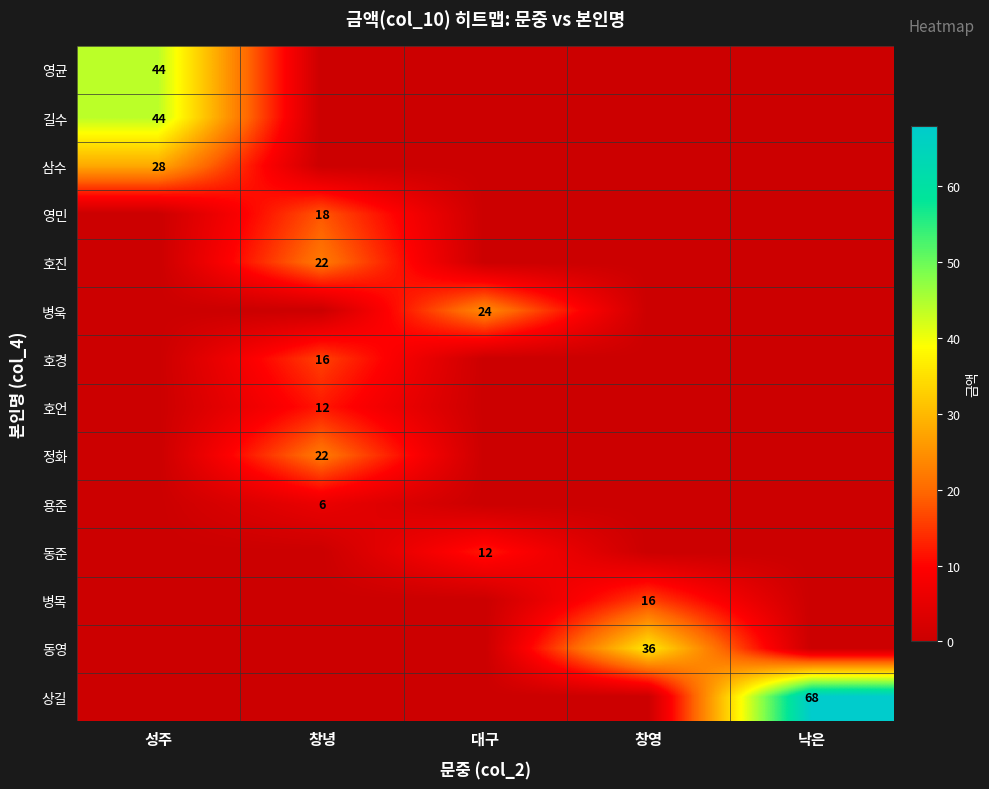

The value of 병욱 at 대구 is 24. True or false?

True